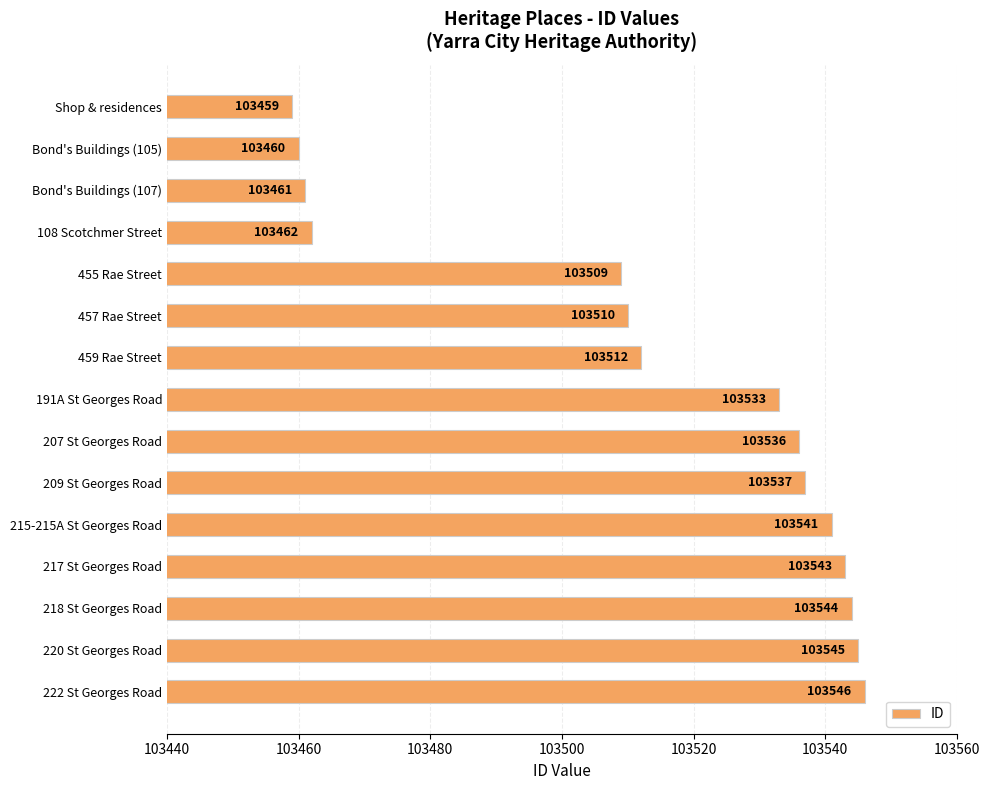

What is the minimum value shown in the chart?

103459